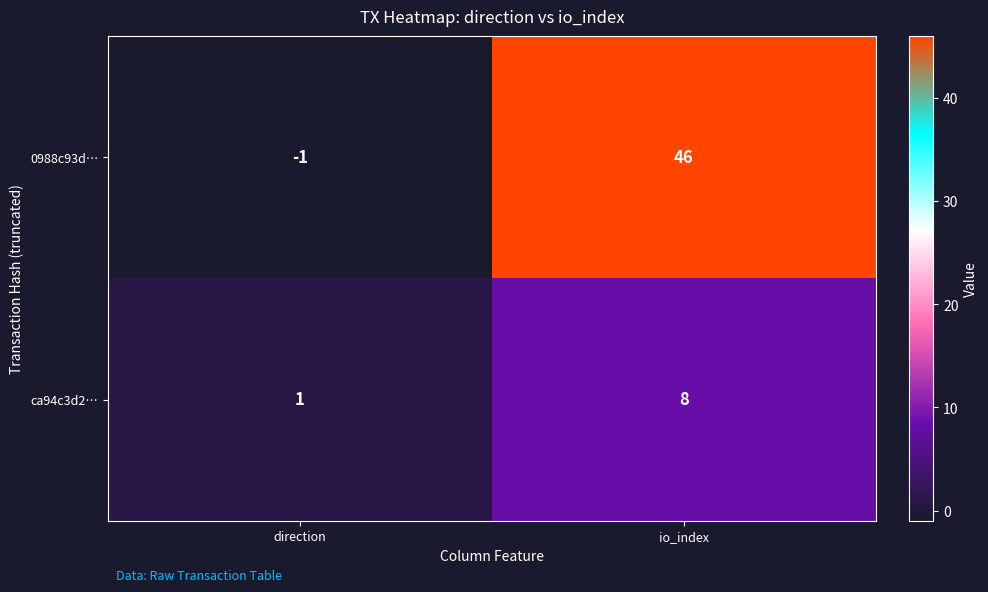

Which category has the highest value in the 0988c93d… series?

io_index